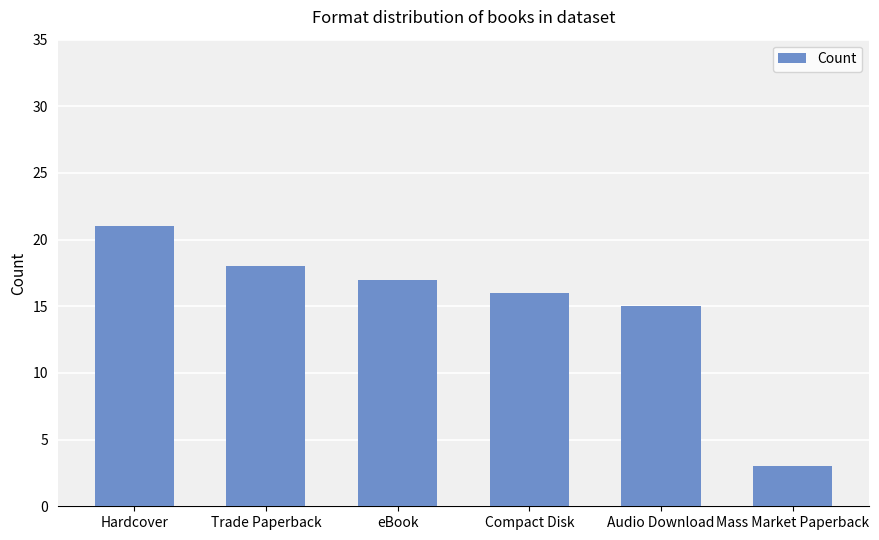

At which label does the data first exceed 17?

Hardcover